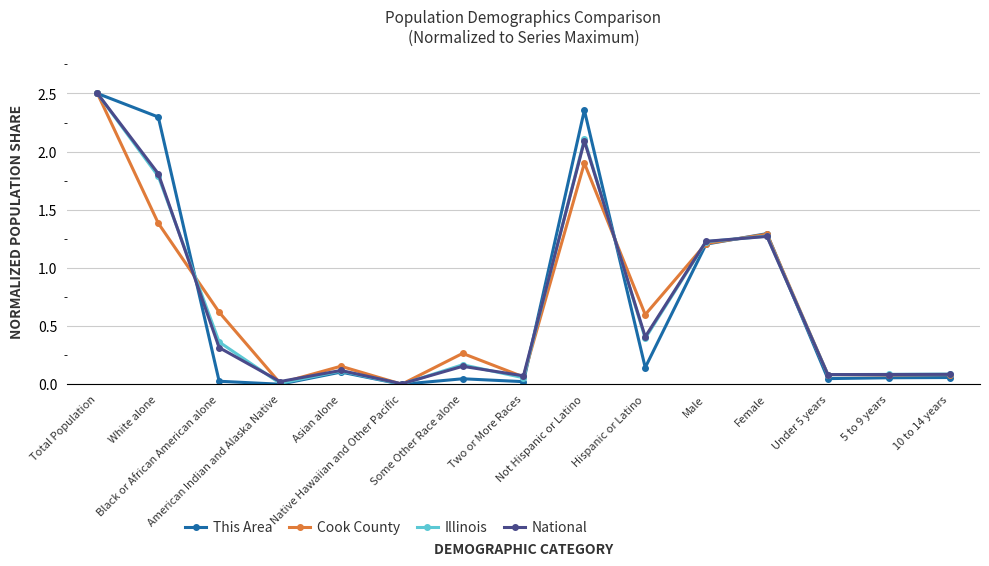

What is the greatest value displayed?

2.5